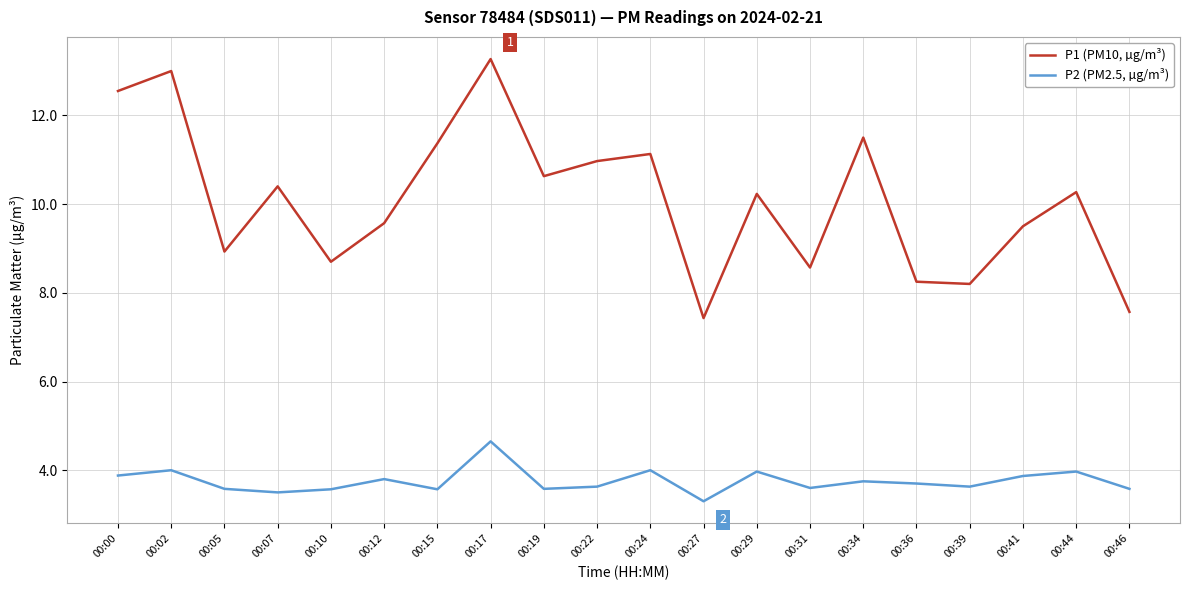

What is the difference between the maximum and minimum values in the P1 (PM10, µg/m³) series?

5.8